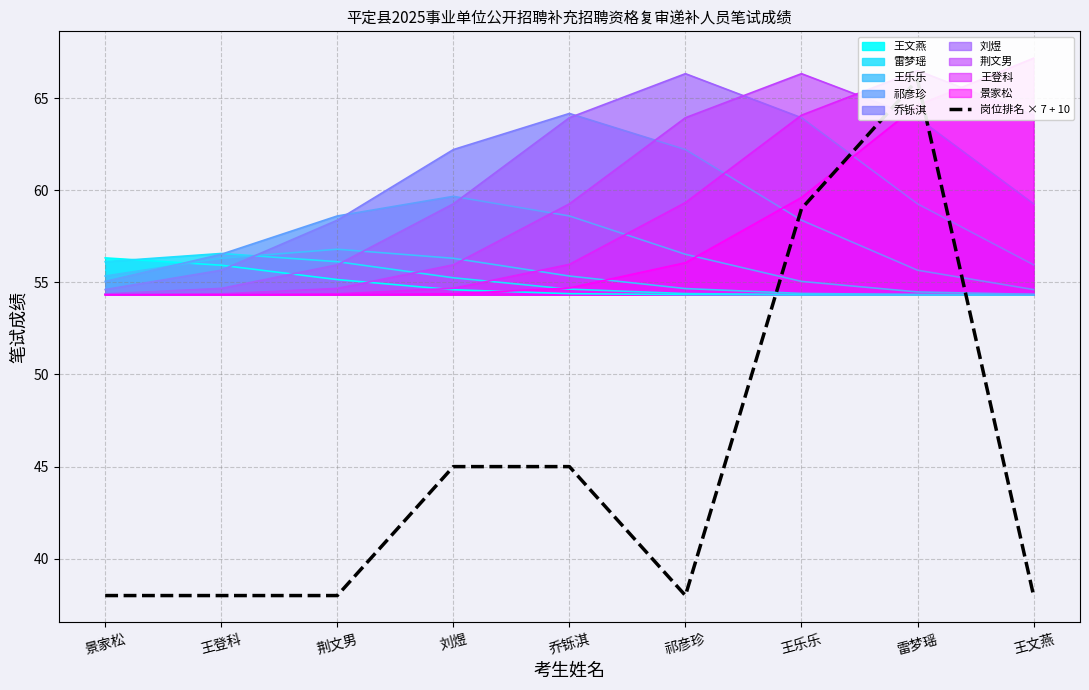

Rank the categories by value from lowest to highest.

景家松, 王登科, 荆文男, 祁彦珍, 王文燕, 刘煜, 乔铄淇, 王乐乐, 雷梦瑶